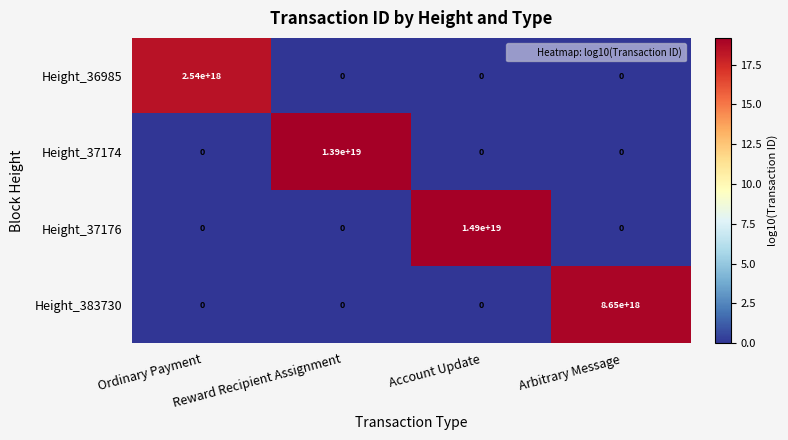

The value of Height_37176 at Reward Recipient Assignment is 0. True or false?

True